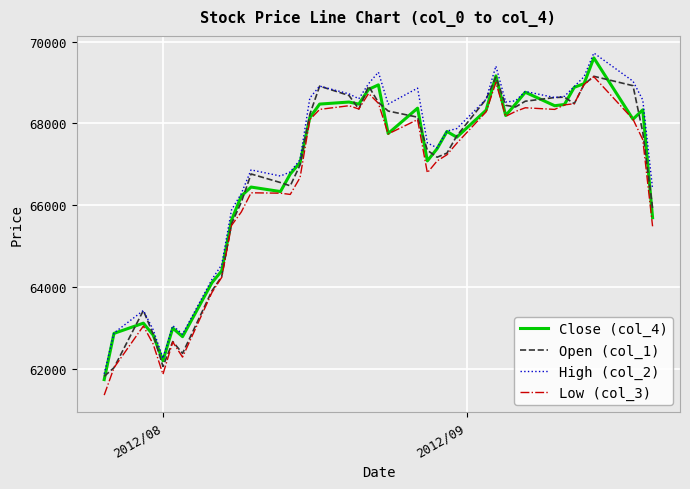

True or false: High (col_2) and Low (col_3) cross at least once.

False